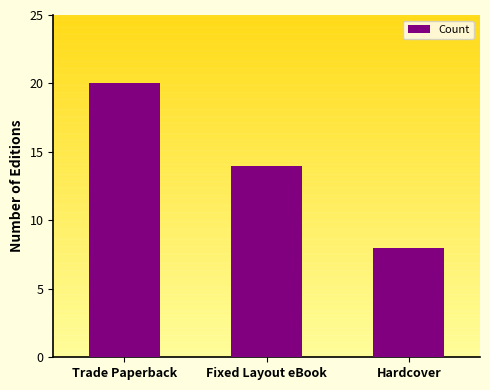

How many distinct data groups are displayed?

1